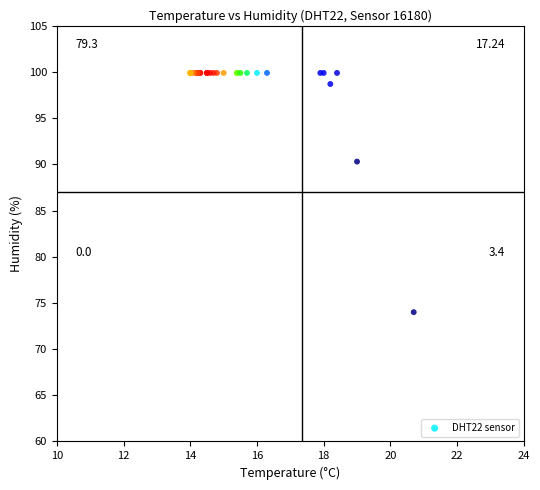

What Y value in the scatter plot is closest to 86?

90.3